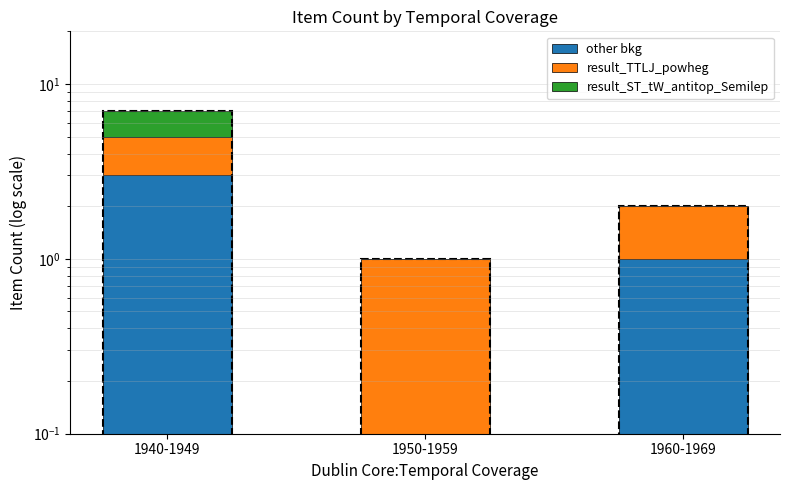

Reading left to right, transcribe all the data shown in this chart.

other bkg: 3	0	1
result_TTLJ_powheg: 2	1	1
result_ST_tW_antitop_Semilep: 2	0	0